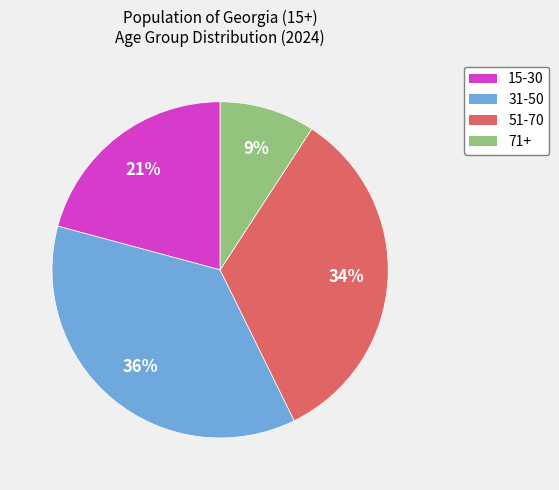

To the nearest percent, what is the difference between the largest and smallest slice percentages?

27%